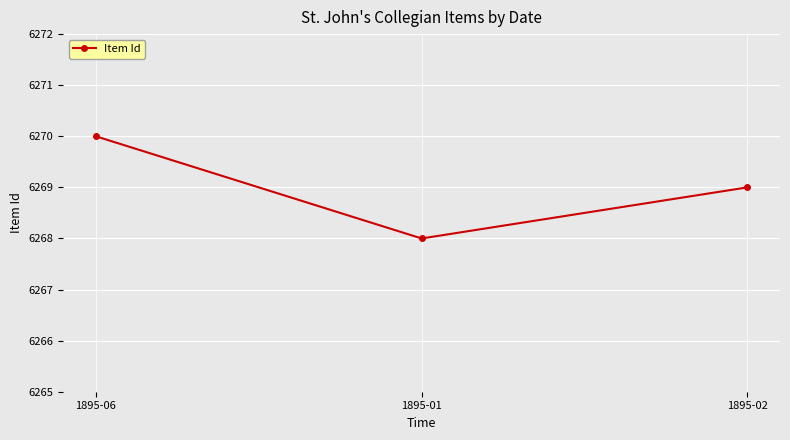

The value at 1895-01 is 6268. True or false?

True